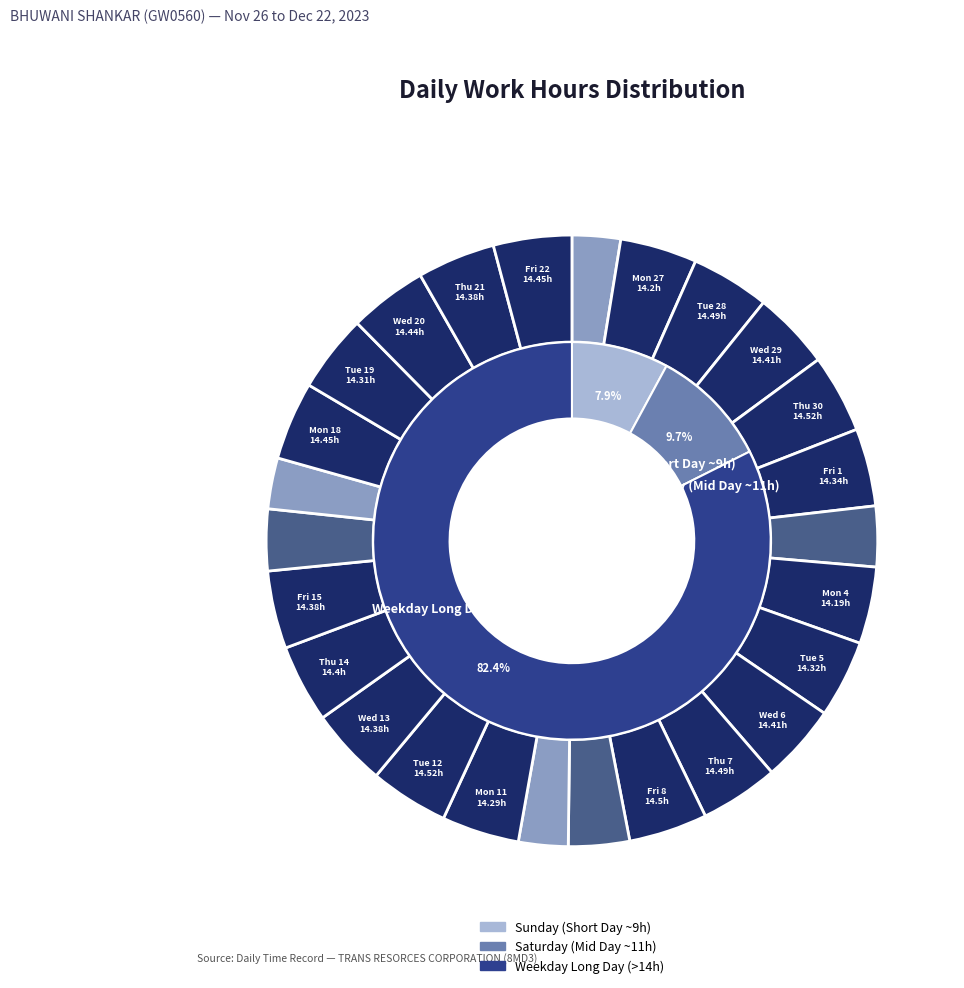

What is the largest slice in the pie chart?

Thu 30